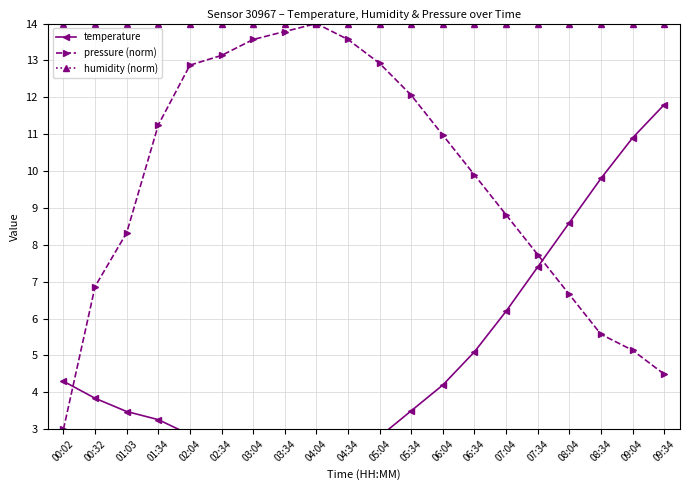

List the series in order of their peak value, highest first.

pressure (norm), humidity (norm), temperature